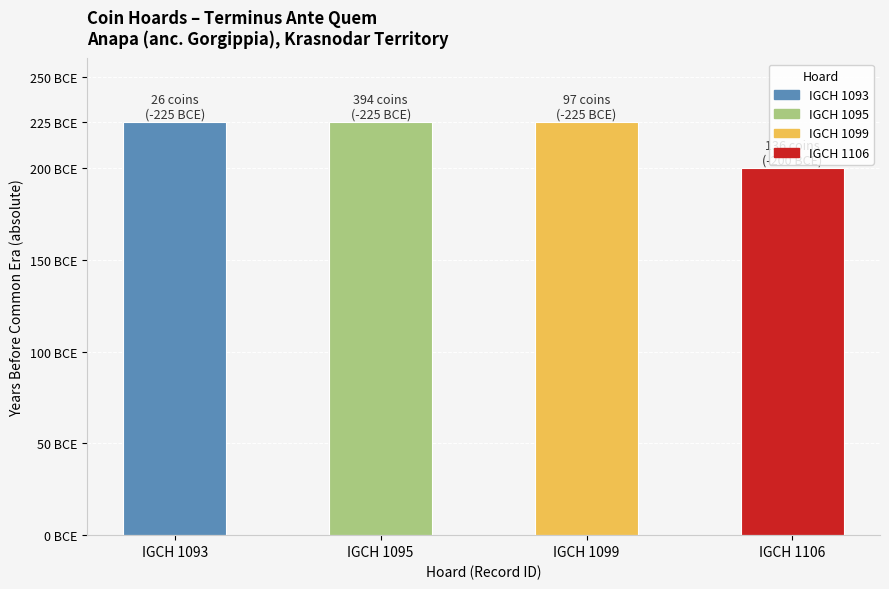

List the labels in order of value, largest first.

IGCH 1093, IGCH 1095, IGCH 1099, IGCH 1106